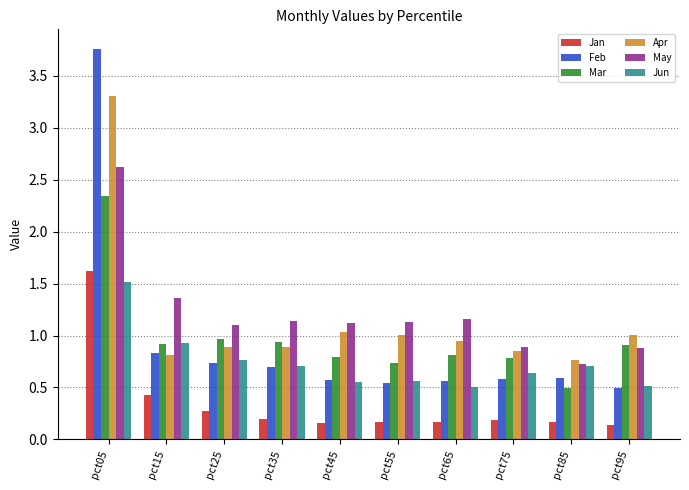

Count the number of categories in the chart.

10